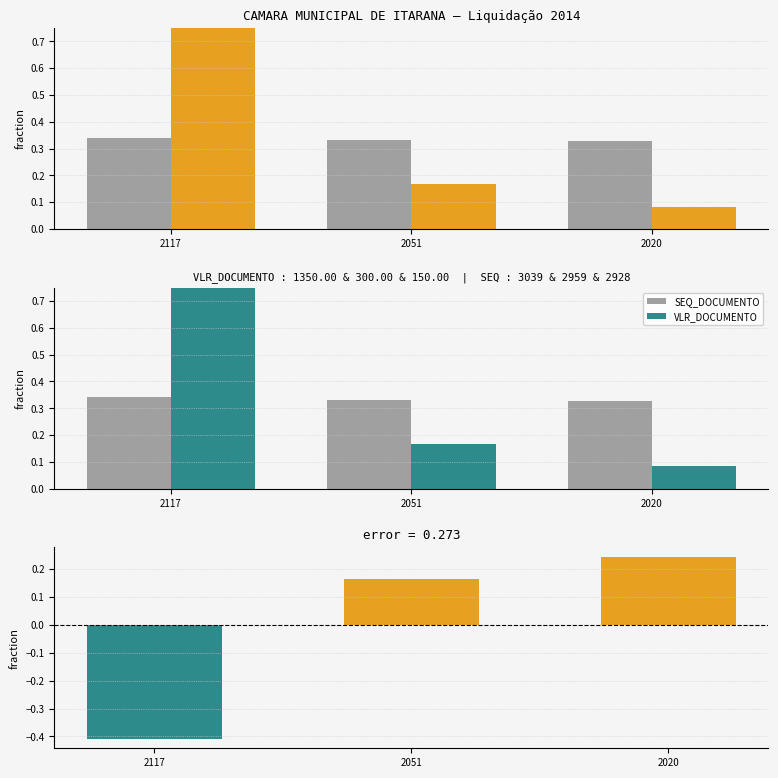

What is the spread (max minus min) of values at 2117?

1.2